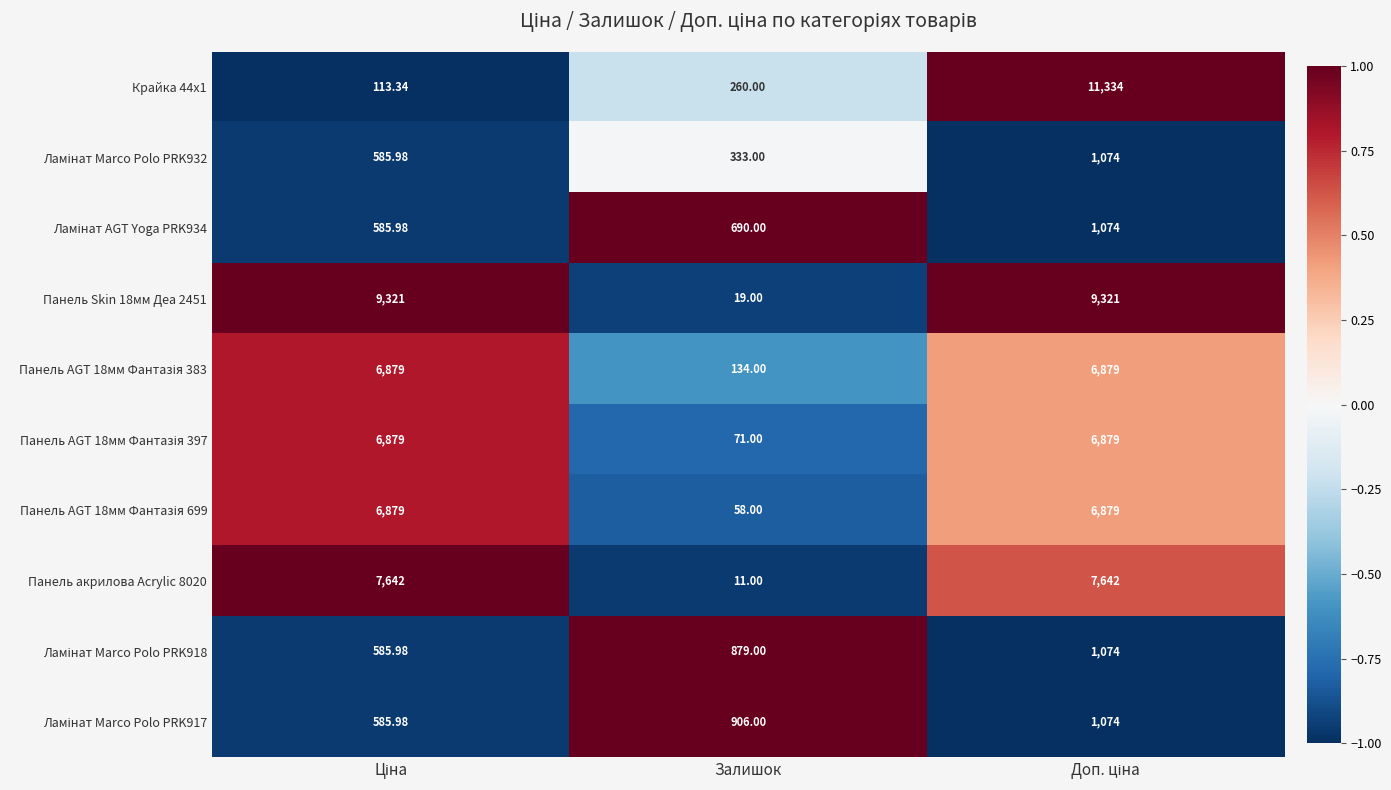

Which label corresponds to the smallest value in the chart?

Залишок